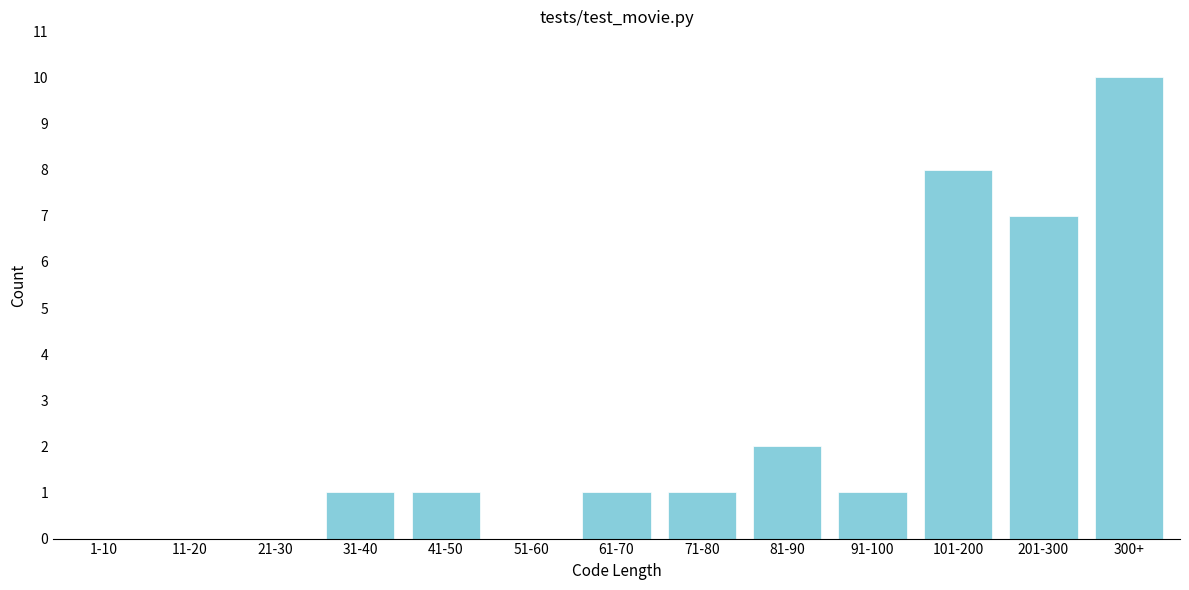

Reading left to right, list all the values displayed in this chart.

1-10=0	11-20=0	21-30=0	31-40=1	41-50=1	51-60=0	61-70=1	71-80=1	81-90=2	91-100=1	101-200=8	201-300=7	300+=10